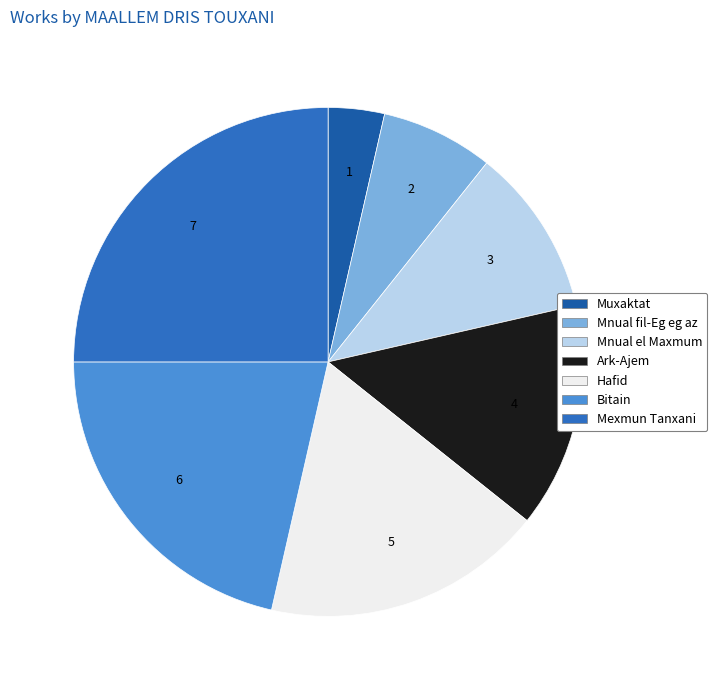

Is there a majority slice in this chart?

No